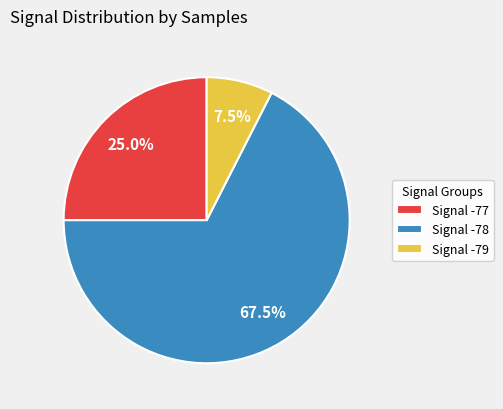

What is the largest slice in the pie chart?

Signal -78